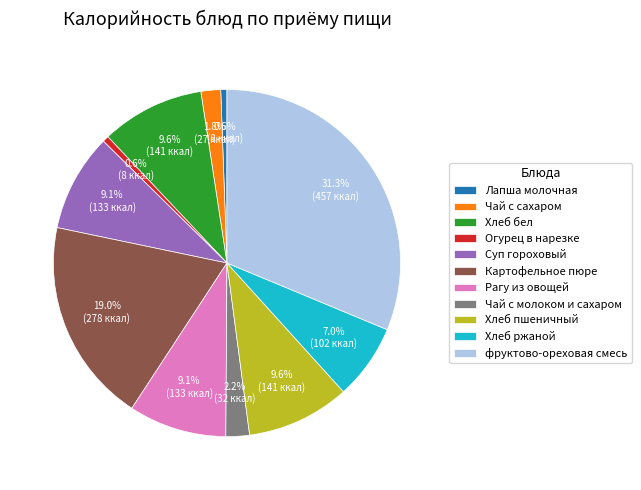

What percentage is the Хлеб бел slice, to the nearest percent?

10%